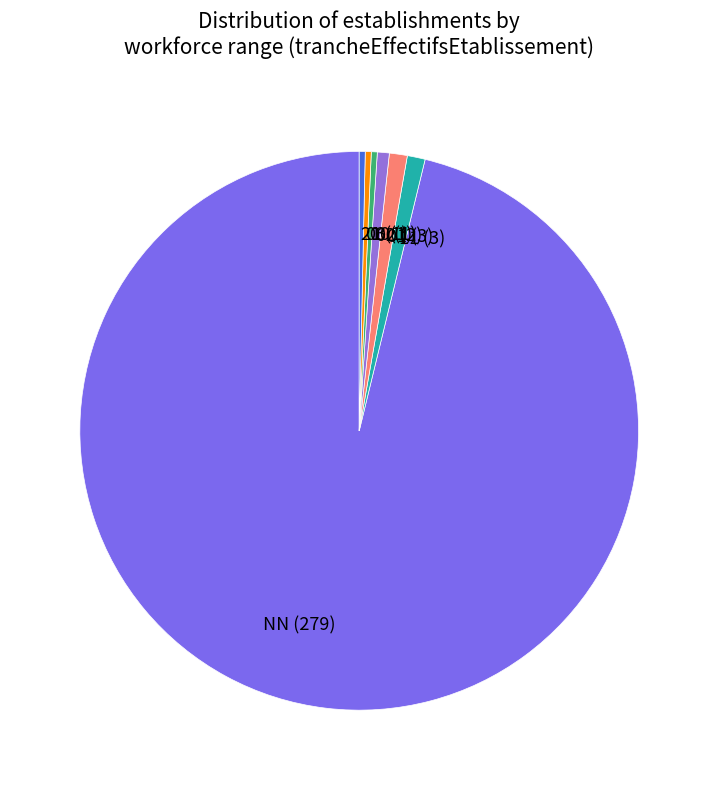

Is there any slice that represents more than half of the pie?

Yes